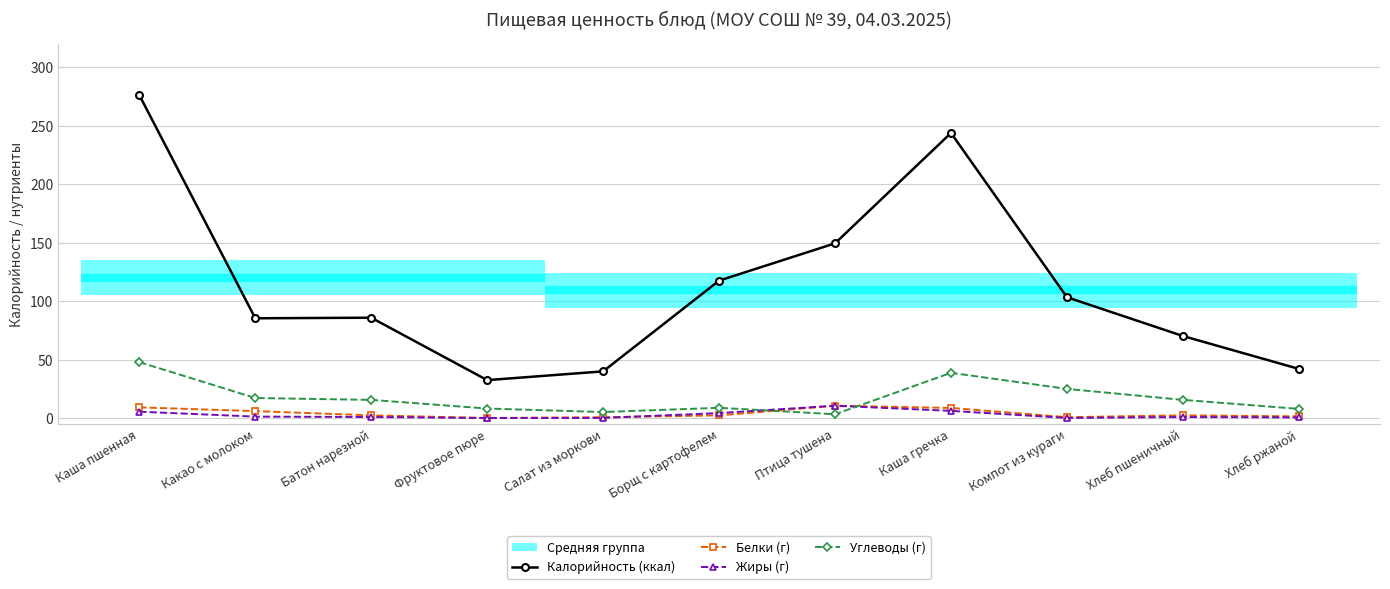

Which series changed the most between Какао с молоком and Фруктовое пюре?

Калорийность (ккал)